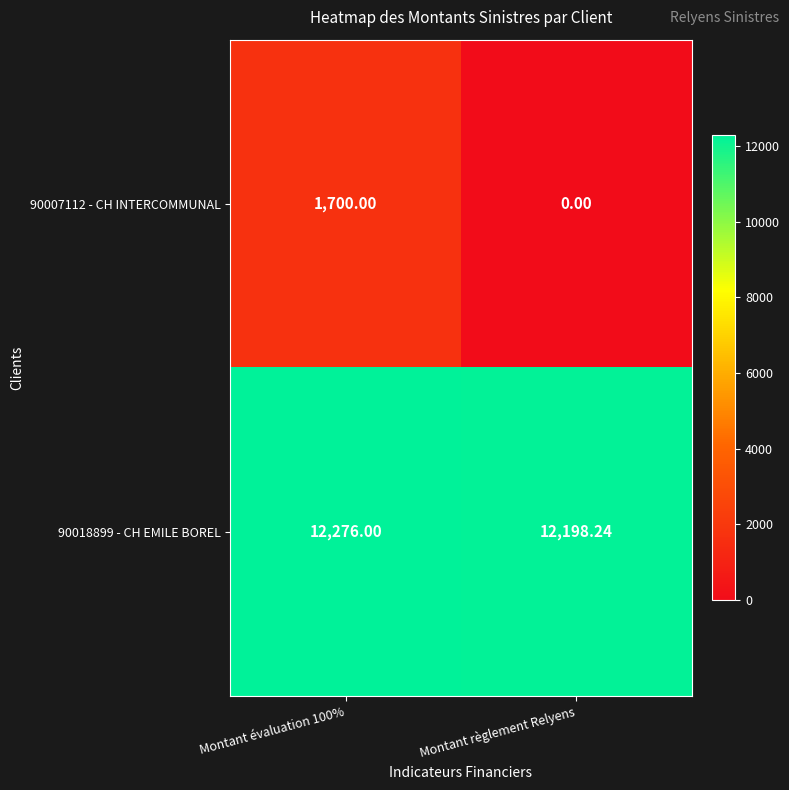

At which label is 90018899 - CH EMILE BOREL closest to 12237?

Montant règlement Relyens